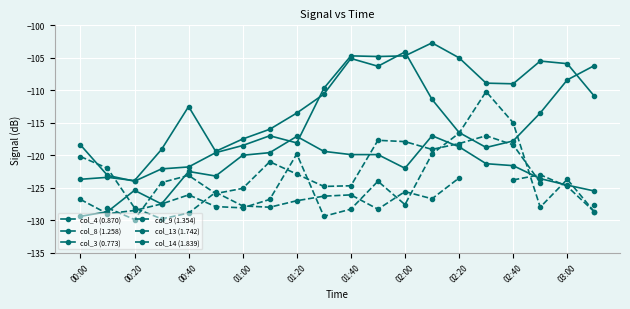

Is the value of col_3 (0.773) at 03:00 greater than the value of col_13 (1.742) at 15?

Yes